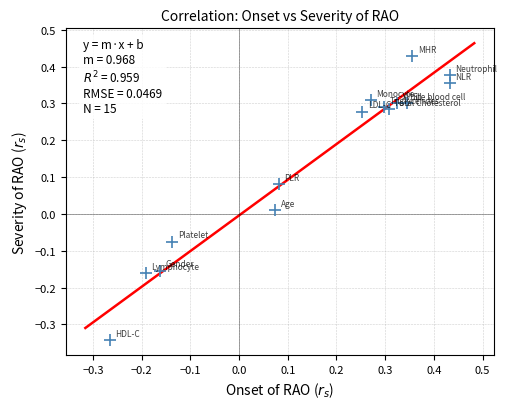

What is the range of X values (max minus min)?

0.7